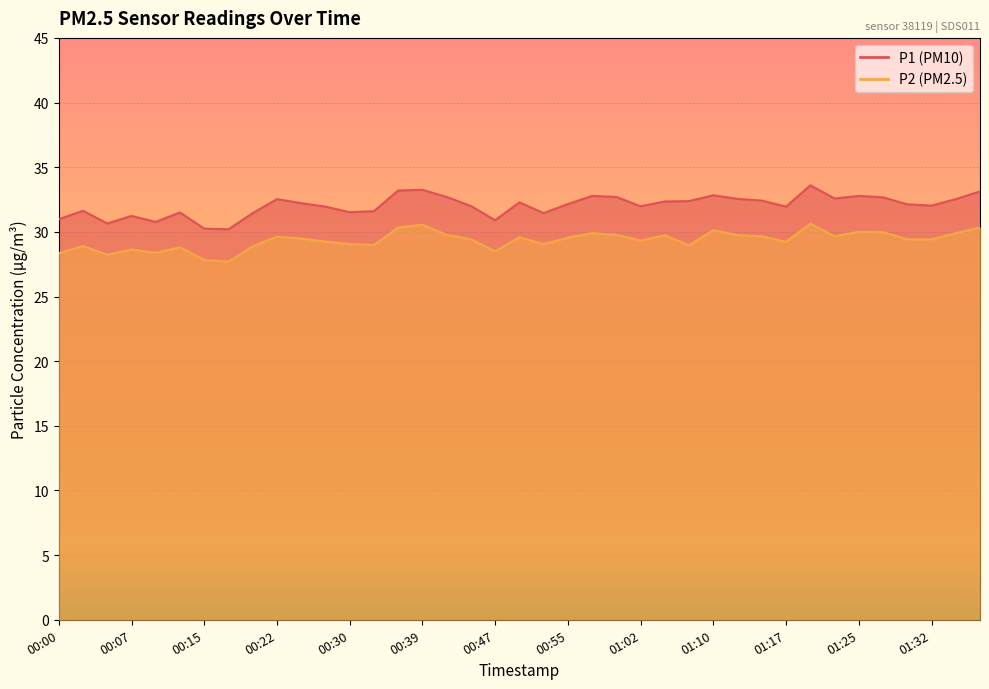

Does the chart display data point markers on the line(s)?

No